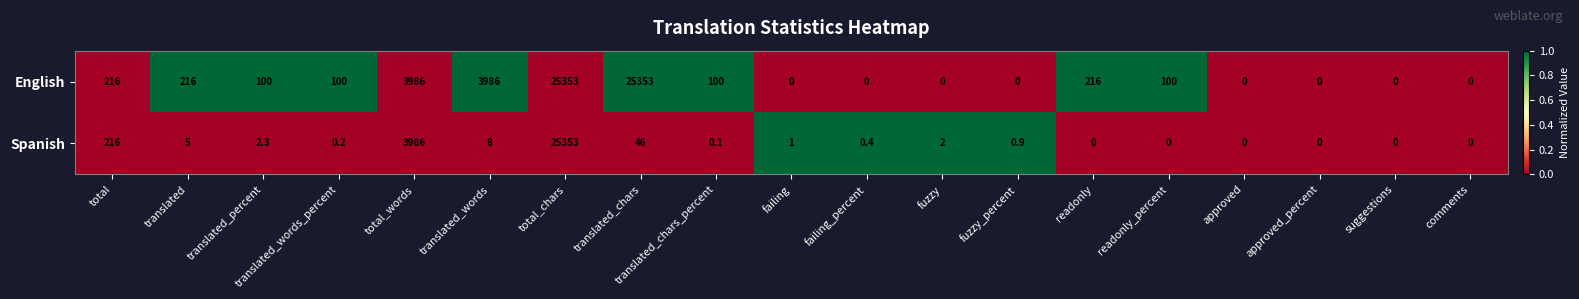

Where is Spanish nearest to the value 12676?

total_words